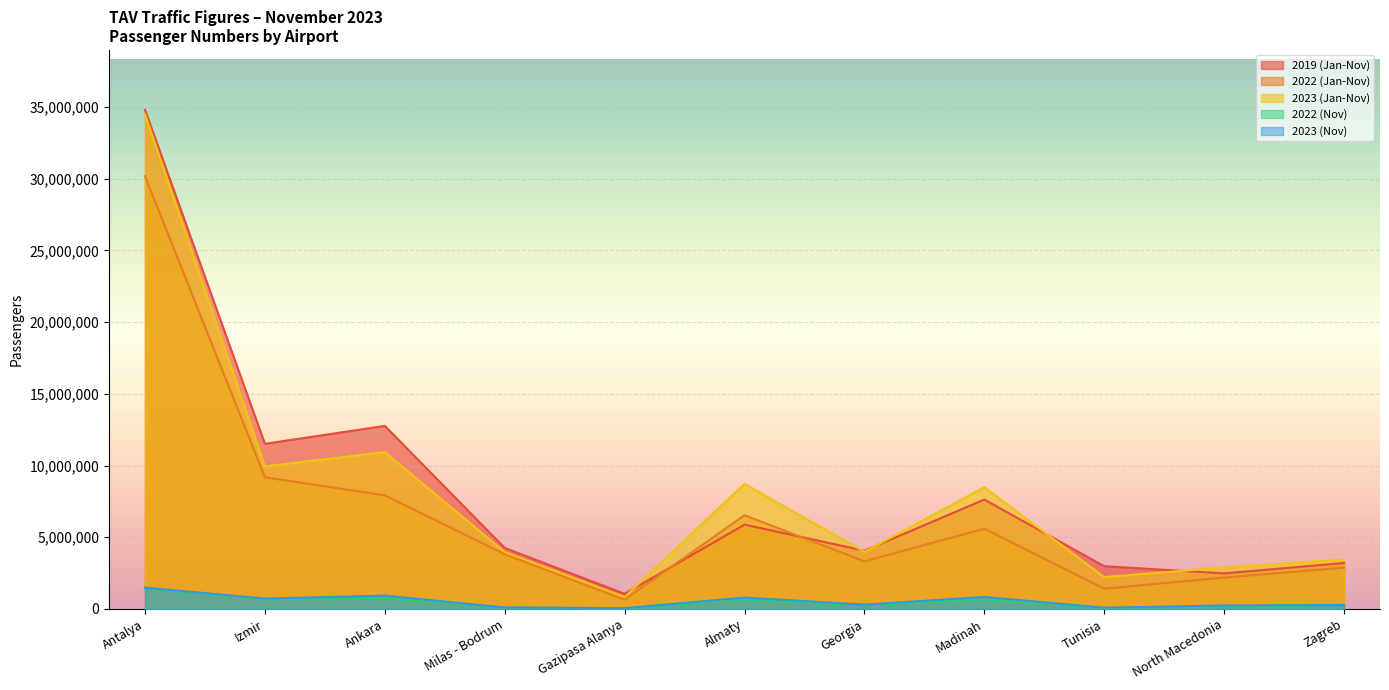

The 2022 (Nov) series shows 302459 at Ankara. True or false?

False